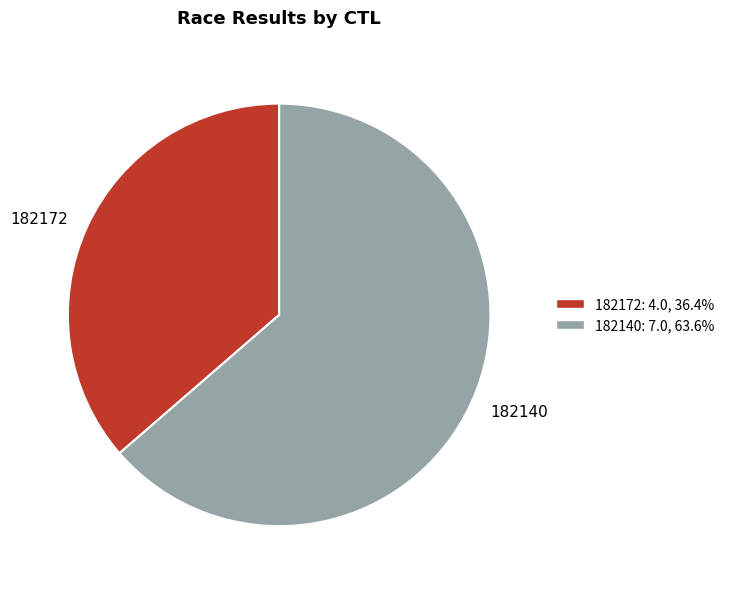

True or false: 182140 accounts for 64% of the total.

True